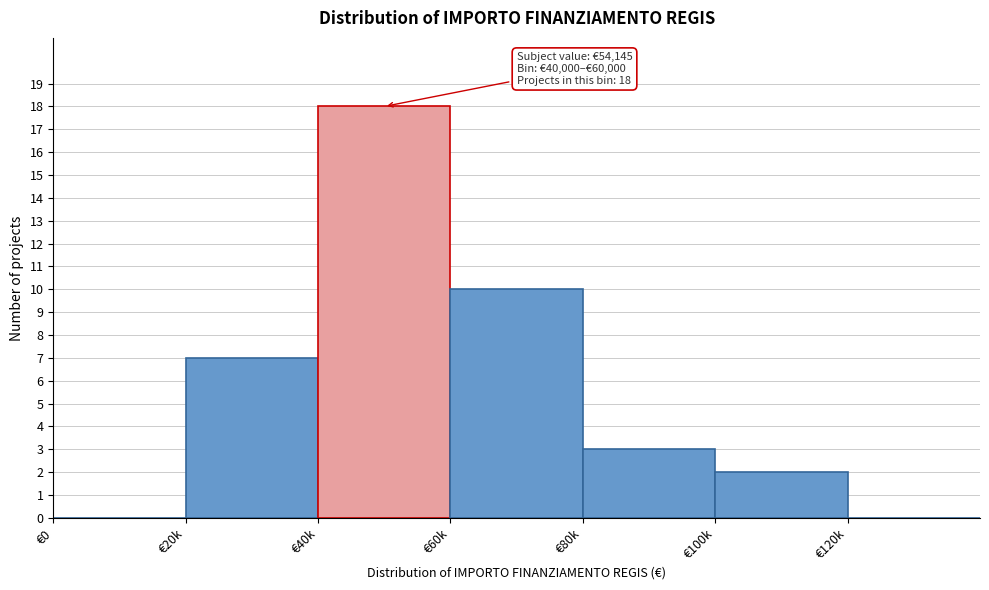

Reading left to right, what are all the values shown in this chart?

€0=0	€20k=7	€40k=18	€60k=10	€80k=3	€100k=2	€120k=0